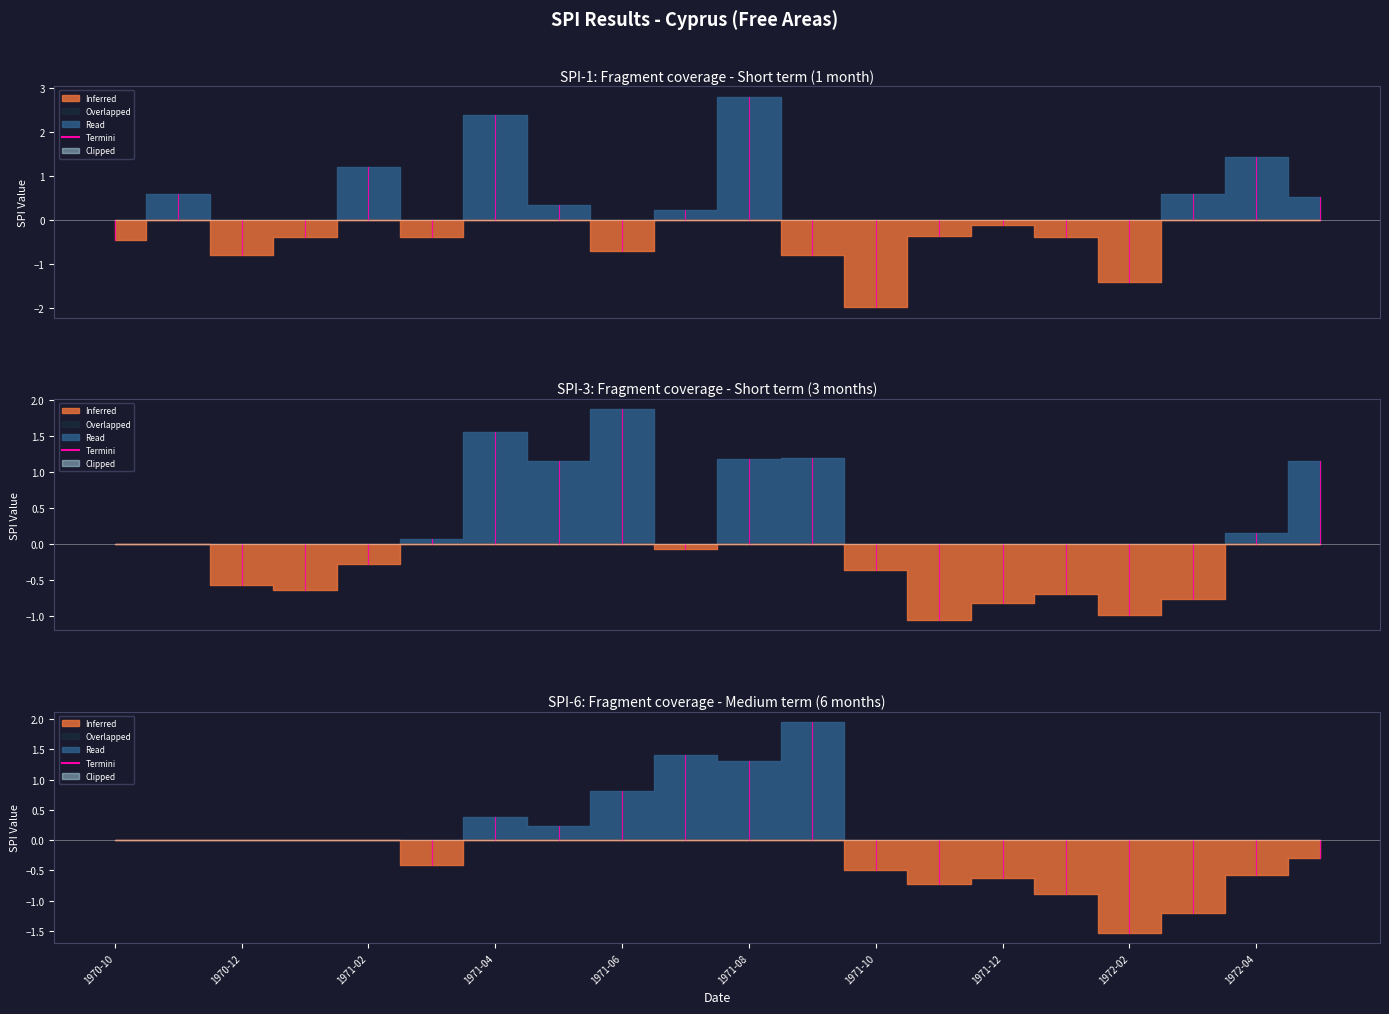

Is it true that the value at 5 is -0.2?

False